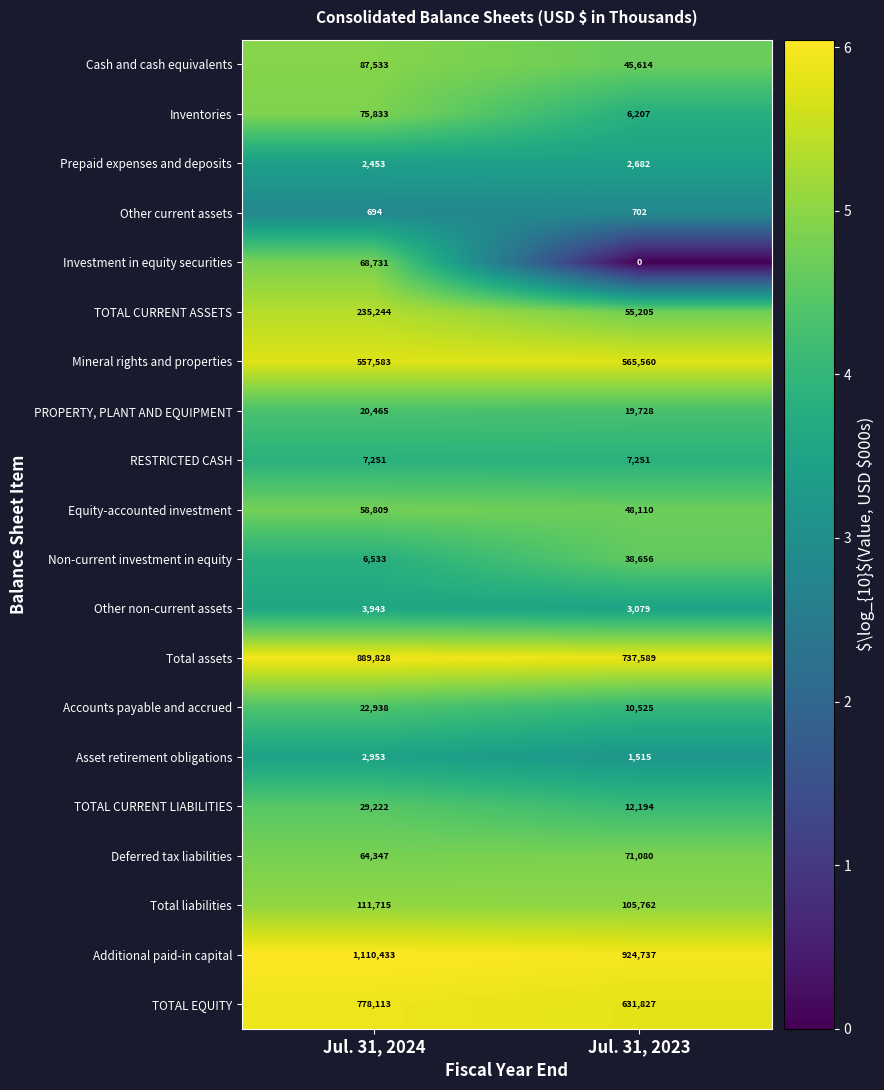

Which category has the highest value in the Additional paid-in capital series?

Jul. 31, 2024